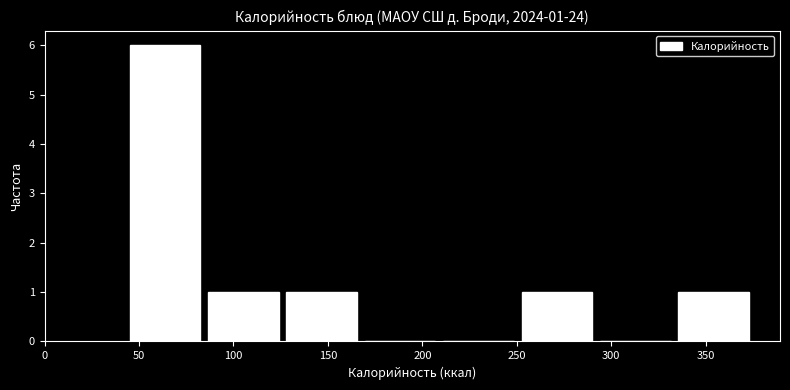

Over which range of the x-axis is the bar tallest?

43.0 to 84.5